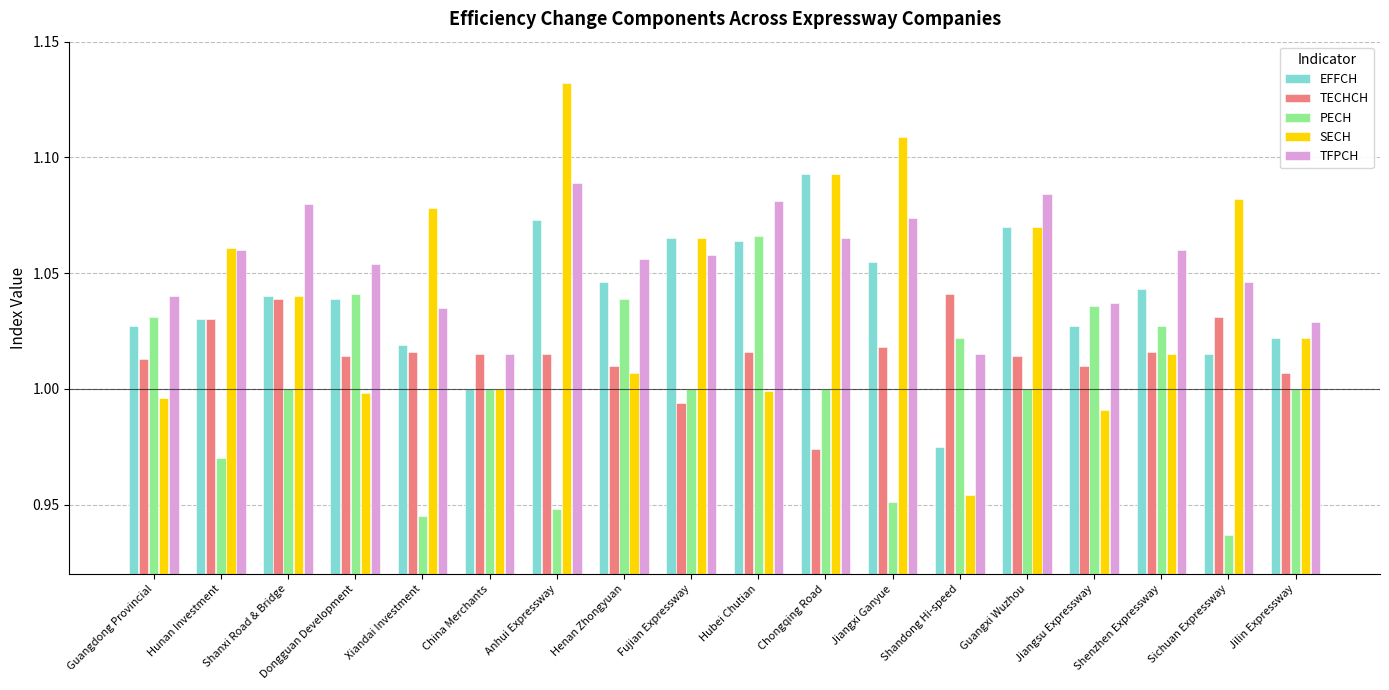

Which series has the widest spread of values?

SECH